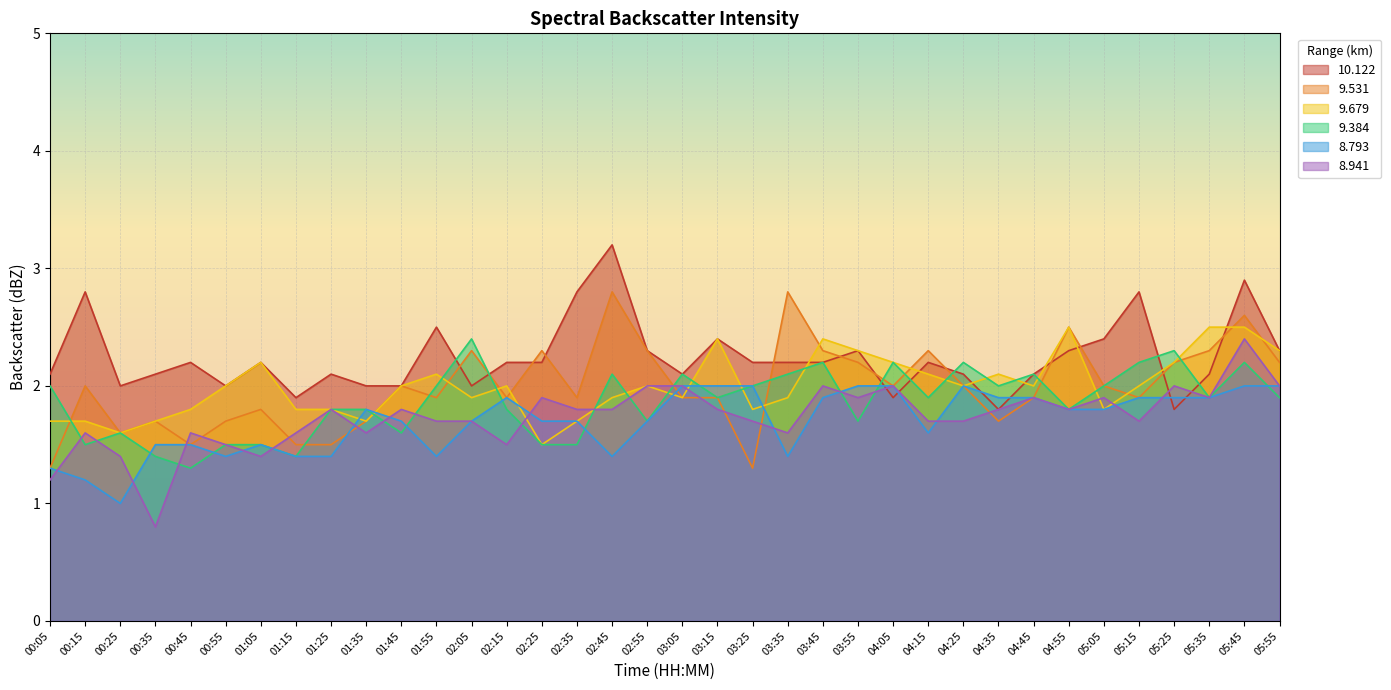

What is the sum of all 8.941 values?

62.5